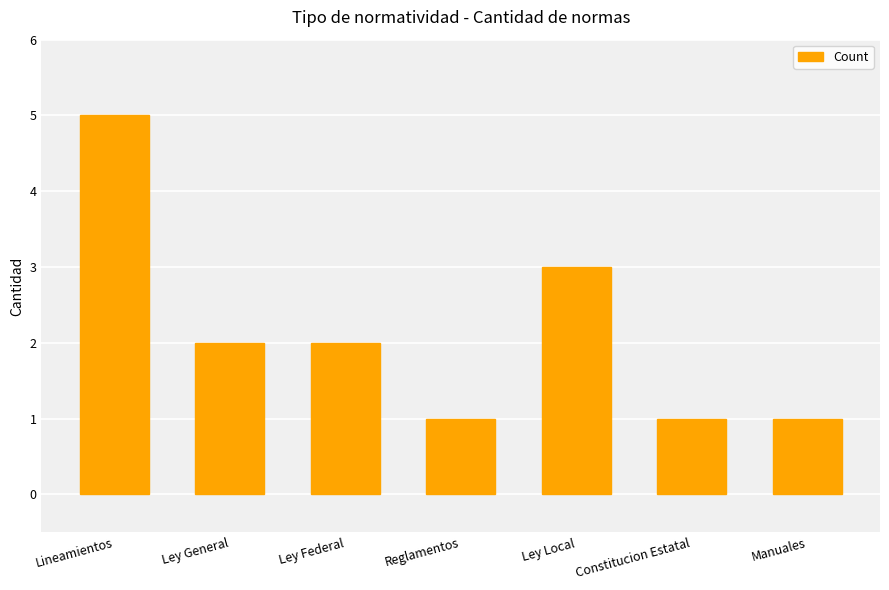

What is the maximum value shown in the chart?

5